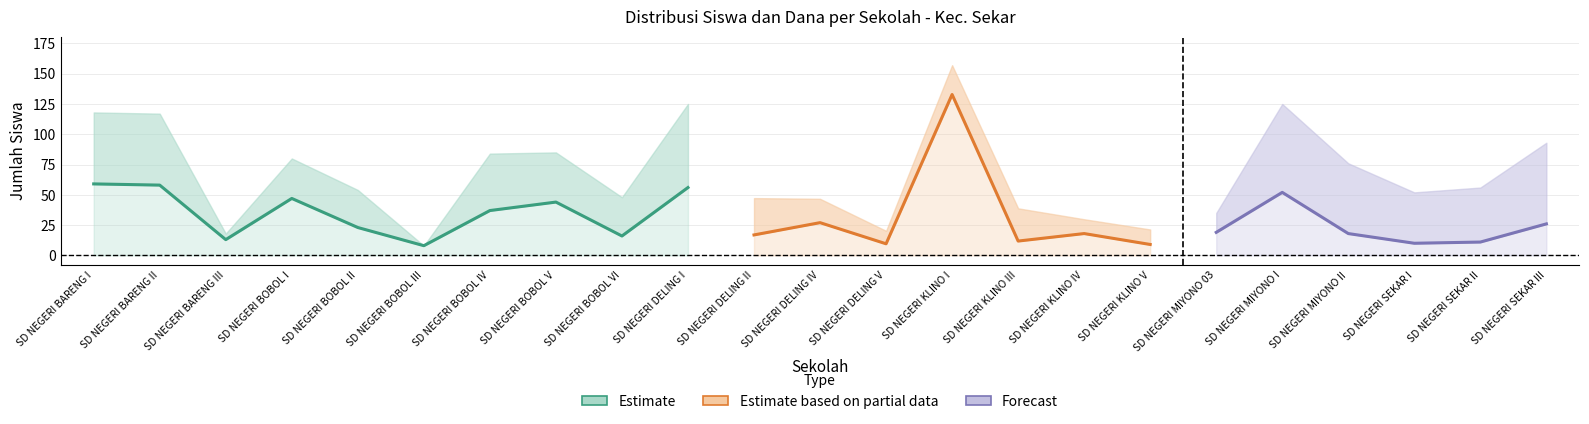

What is the label of the 17th point from the right?

SD NEGERI BOBOL IV